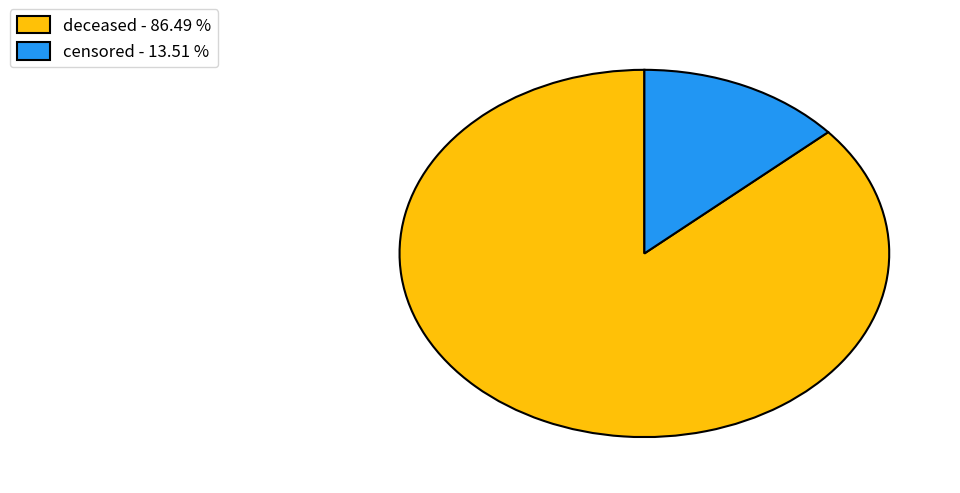

The deceased slice represents 97% of the pie. True or false?

False